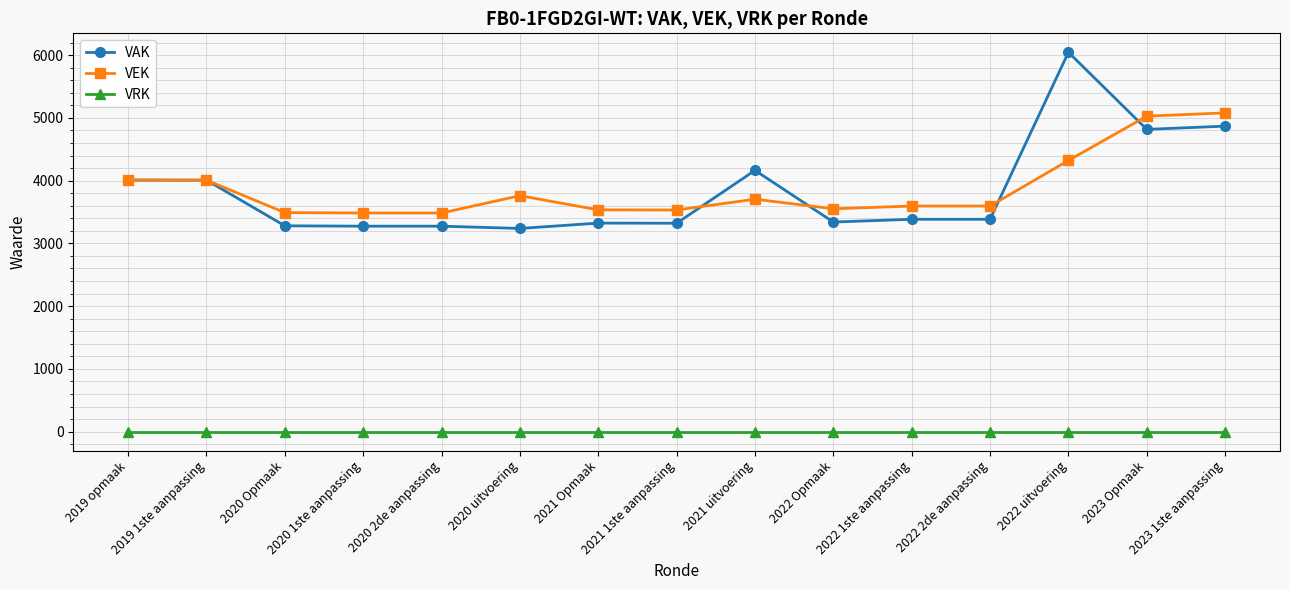

True or false: VRK has a value of 0 at 2020 2de aanpassing.

True